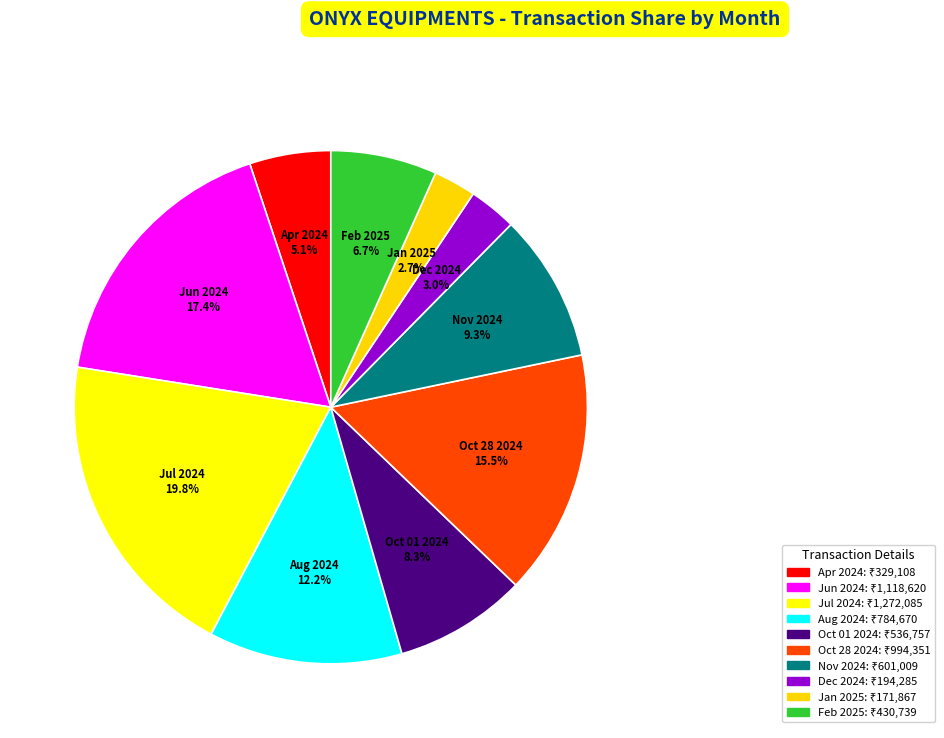

How many slices are in this pie chart?

10